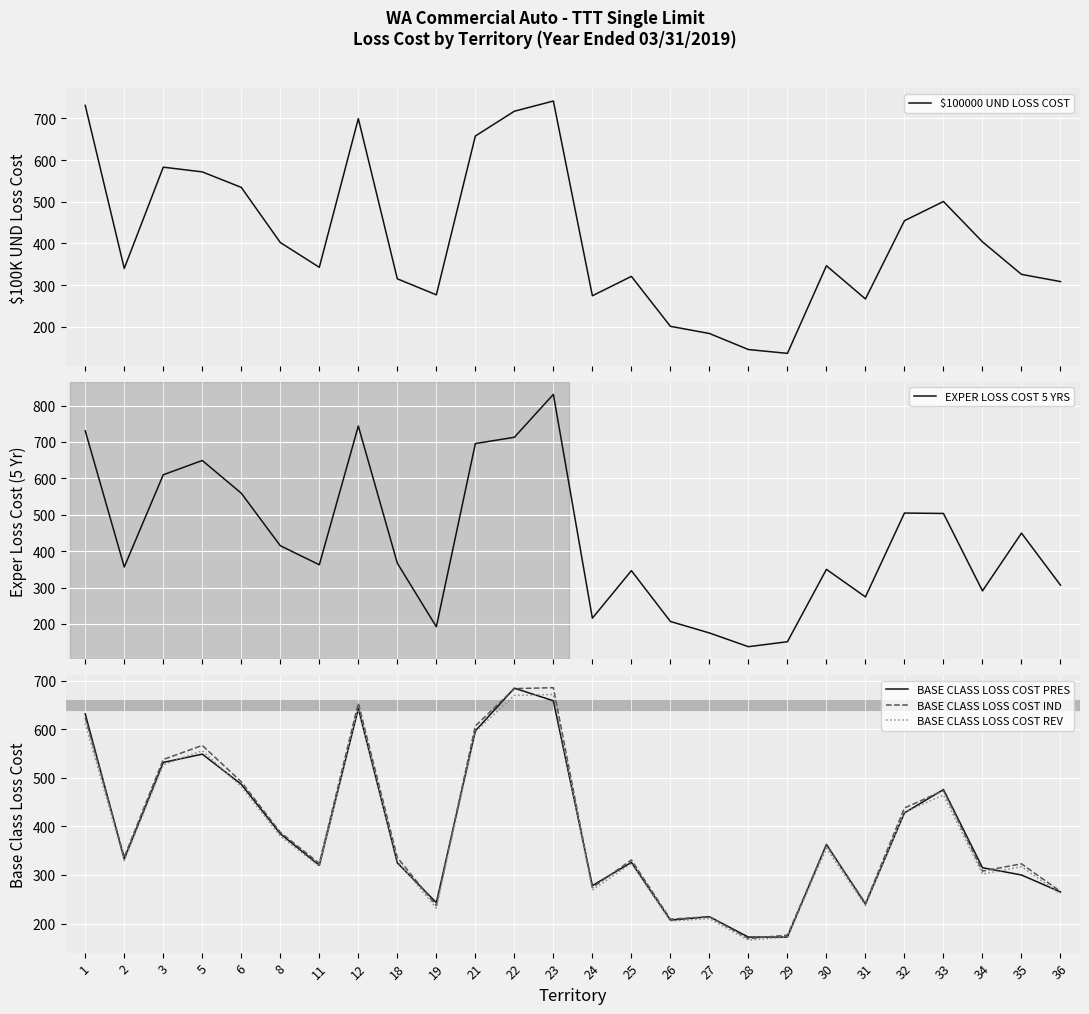

How many interior local peaks does the $100000 UND LOSS COST series have?

6